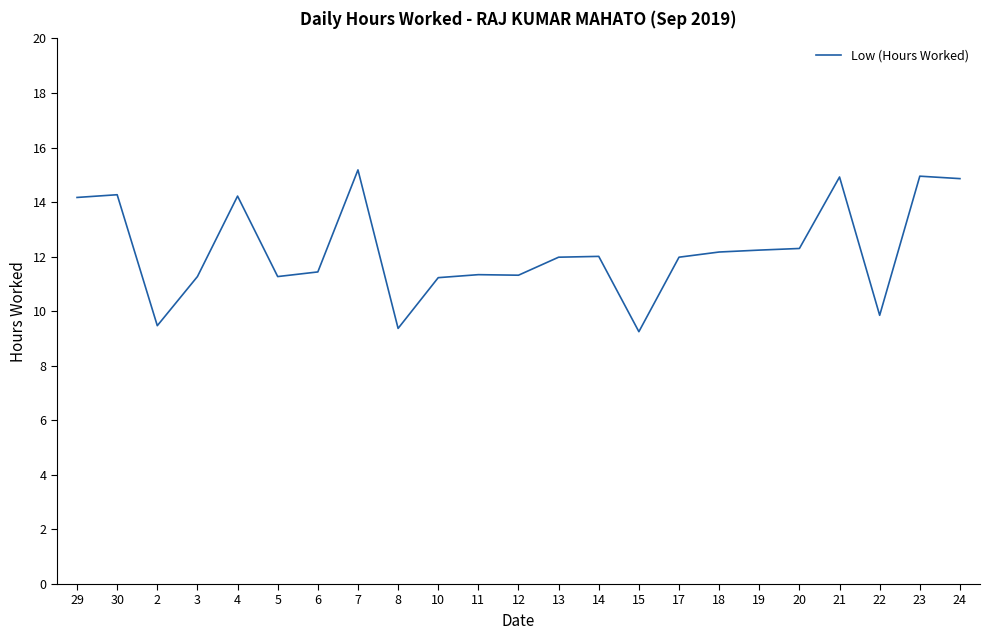

What is the ratio of the value at 23 to the value at 18?

1.2